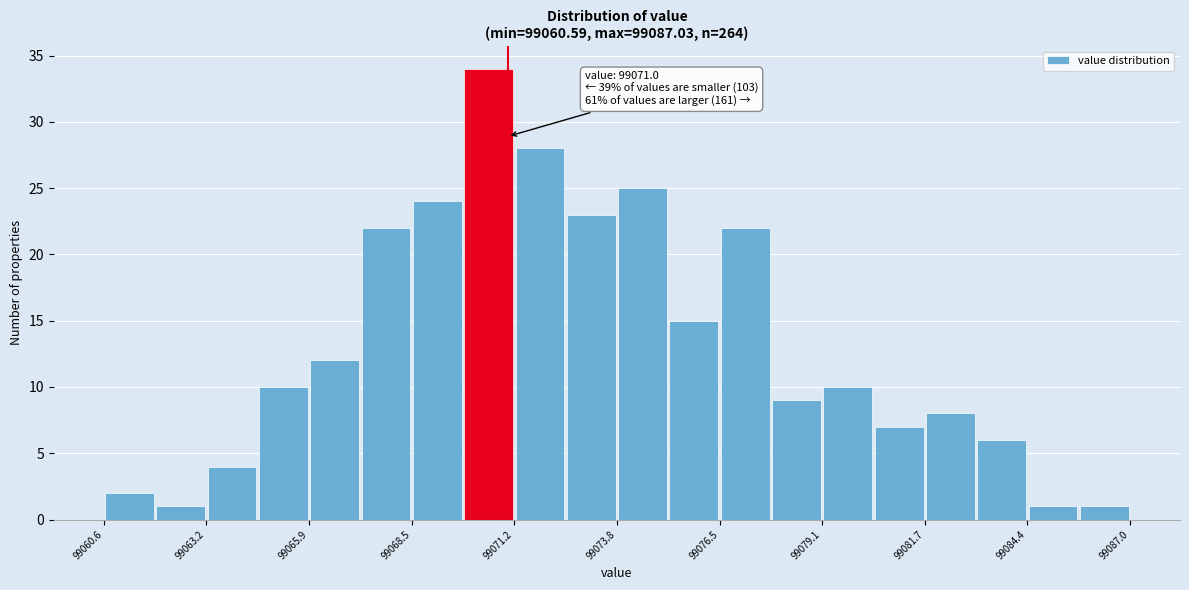

Around what value on the x-axis is the tallest bar? Give the approximate position of its centre, as read against the axis.

99070.5